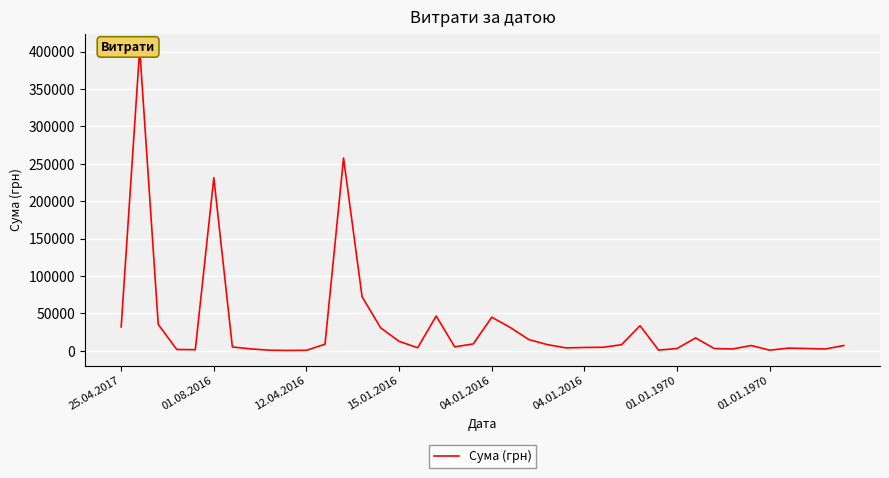

Rank the categories by value from lowest to highest.

9, 10, 8, 35, 29, 04.01.2016, 15.01.2016, 33, 38, 01.01.1970, 30, 32, 37, 36, 24, 16, 25, 26, 01.01.1970, 18, 34, 39, 27, 23, 11, 19, 15, 22, 31, 14, 21, 25.04.2017, 28, 12.04.2016, 20, 17, 13, 04.01.2016, 12, 01.08.2016